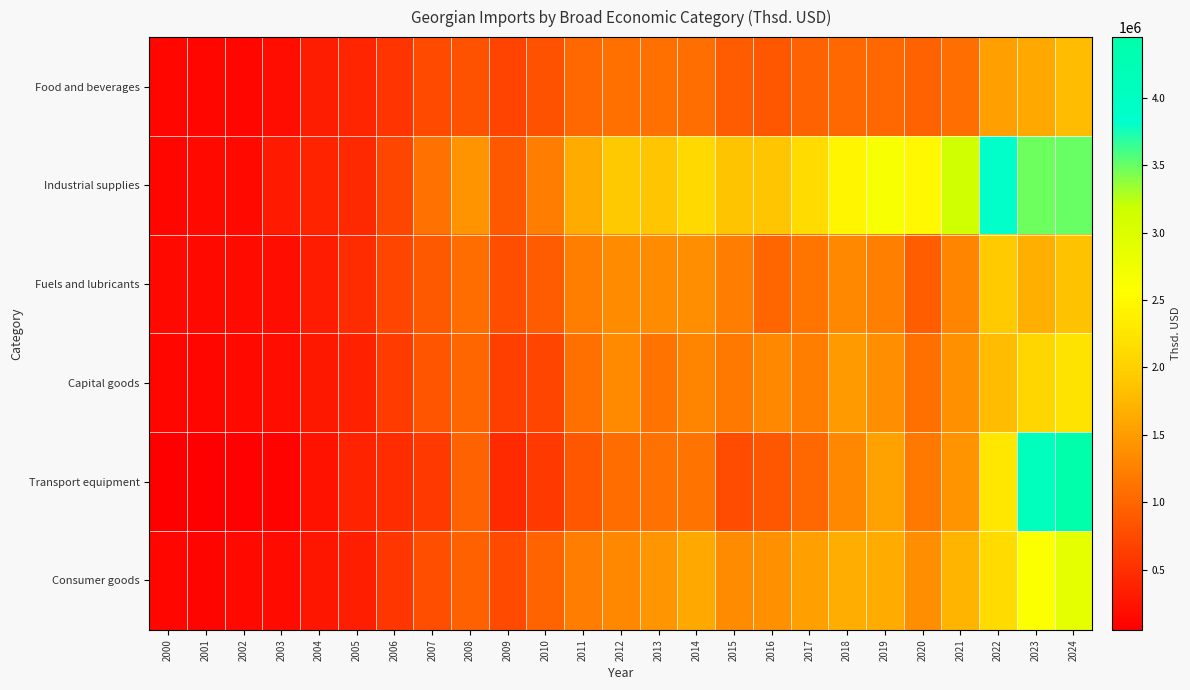

What is the maximum value shown in the chart?

4449549.0